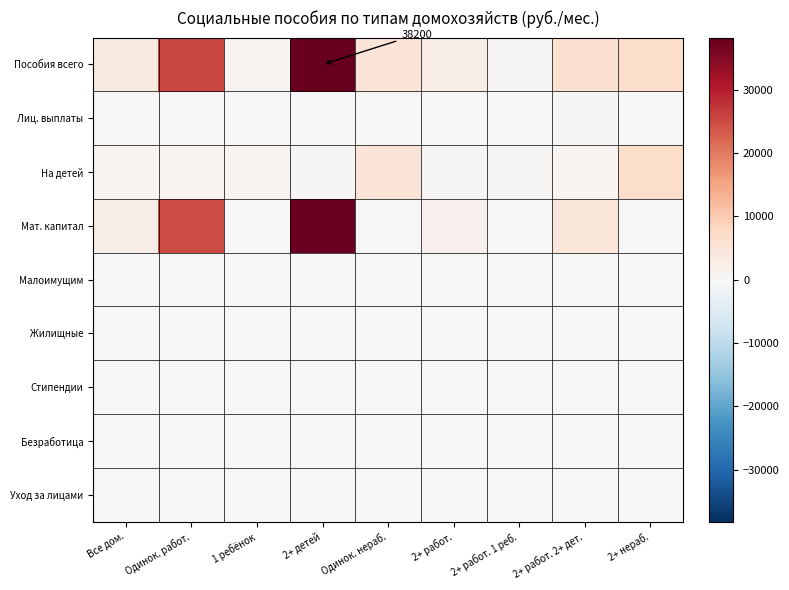

Which has a higher value, Одинок. работ. or 2+ работ. 2+ дет.?

Одинок. работ.